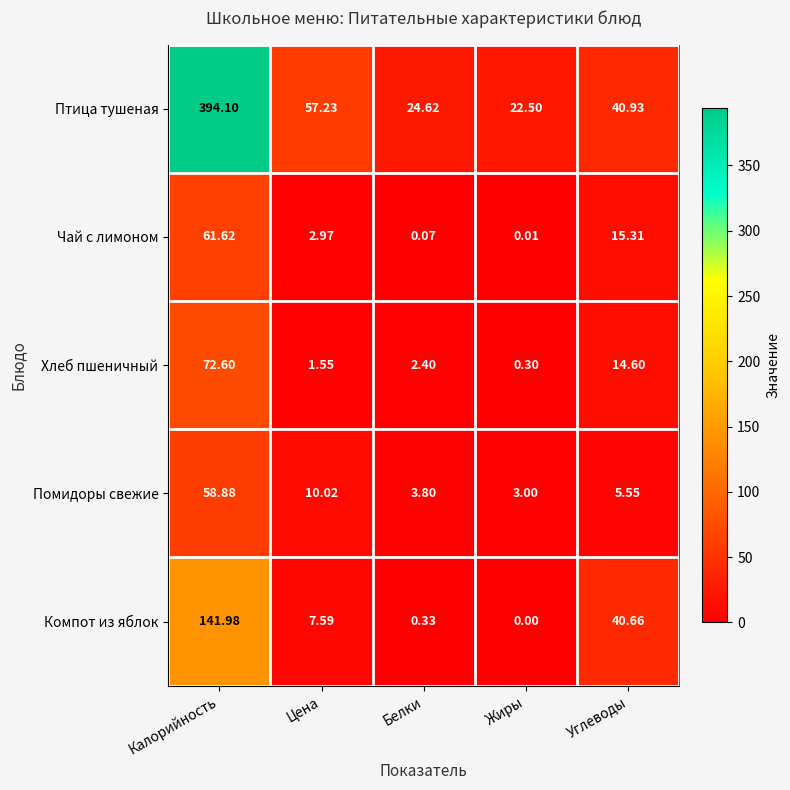

Which series has the largest total across all categories?

Птица тушеная